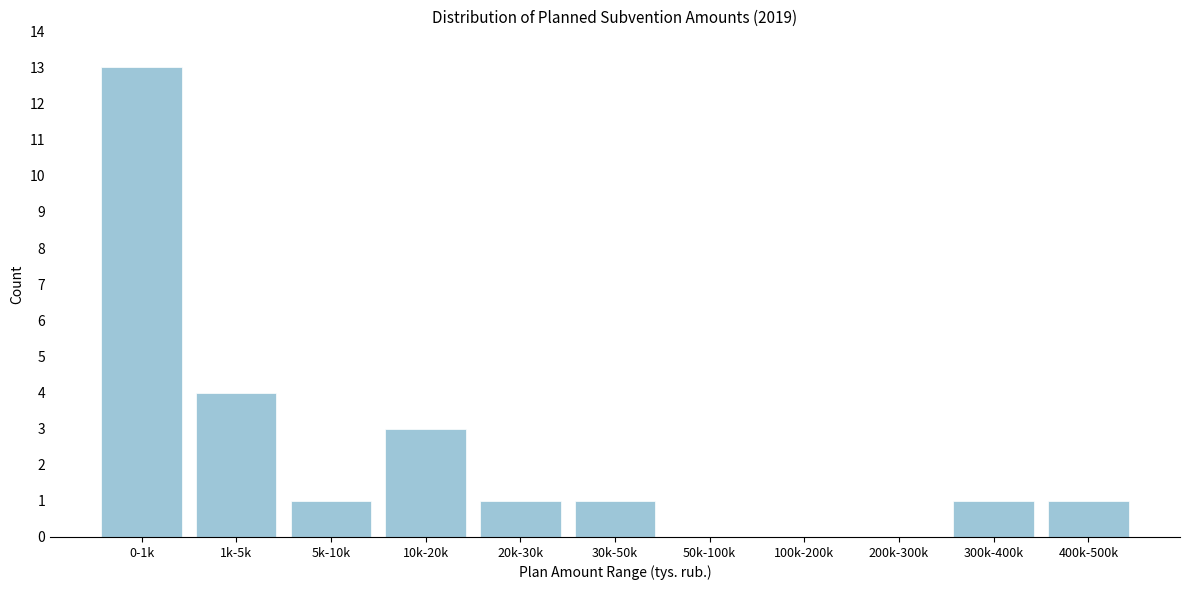

Reading left to right, list all the values displayed in this chart.

0-1k=13	1k-5k=4	5k-10k=1	10k-20k=3	20k-30k=1	30k-50k=1	50k-100k=0	100k-200k=0	200k-300k=0	300k-400k=1	400k-500k=1